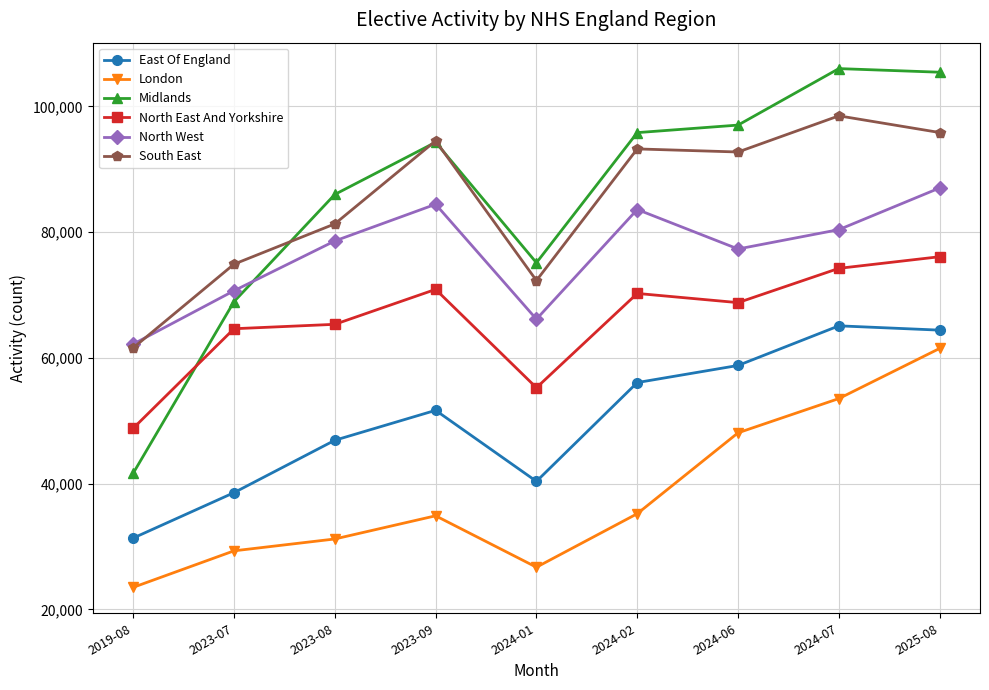

What is the value of the South East point at the 5th from the left?

72300